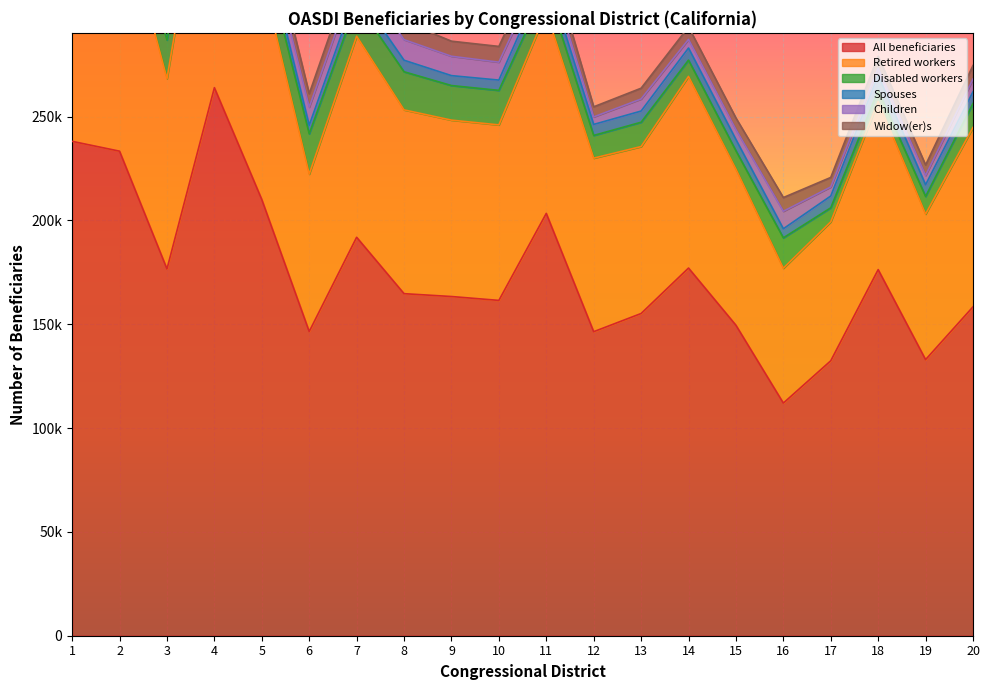

True or false: All beneficiaries and Disabled workers intersect in this chart.

False